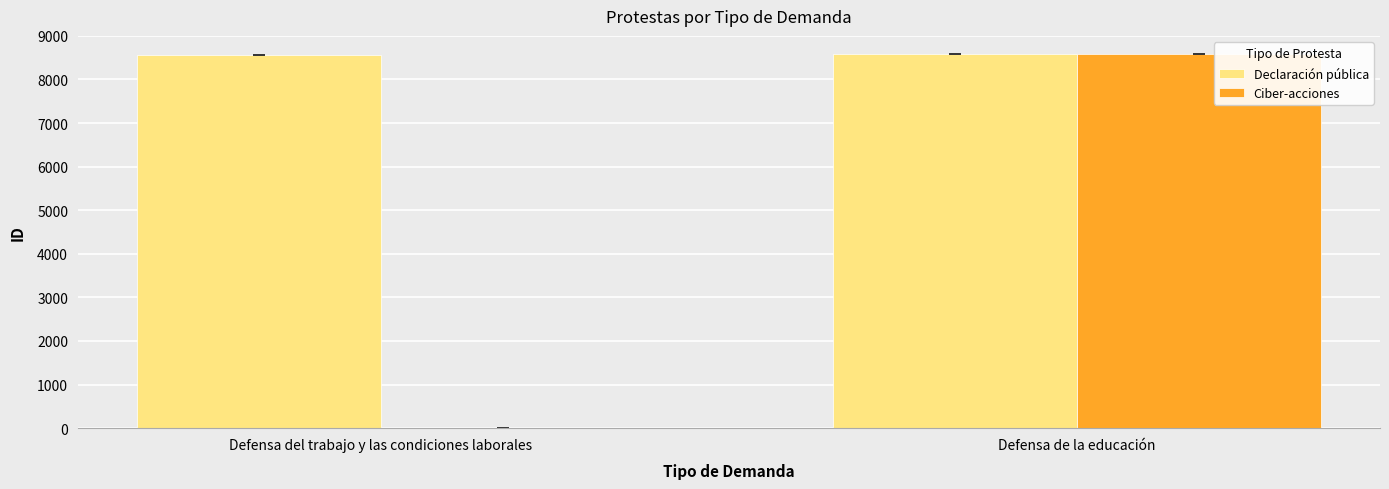

What are all the series names shown in the legend?

Declaración pública, Ciber-acciones